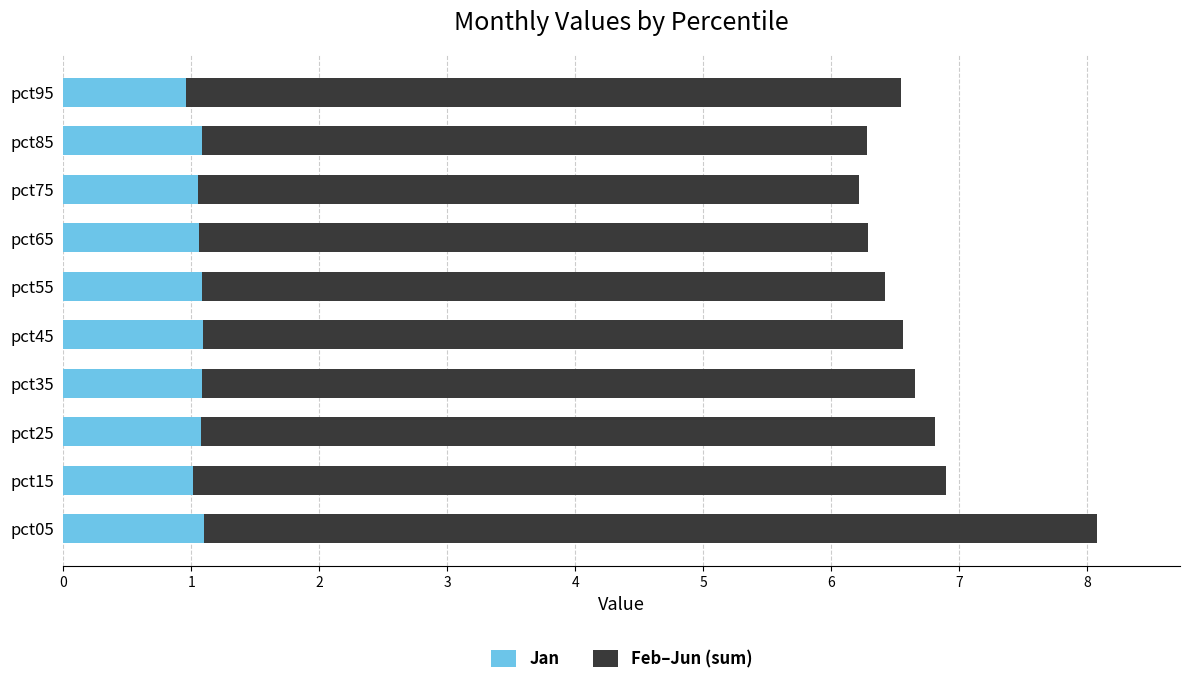

What is the maximum value for Jan?

1.1